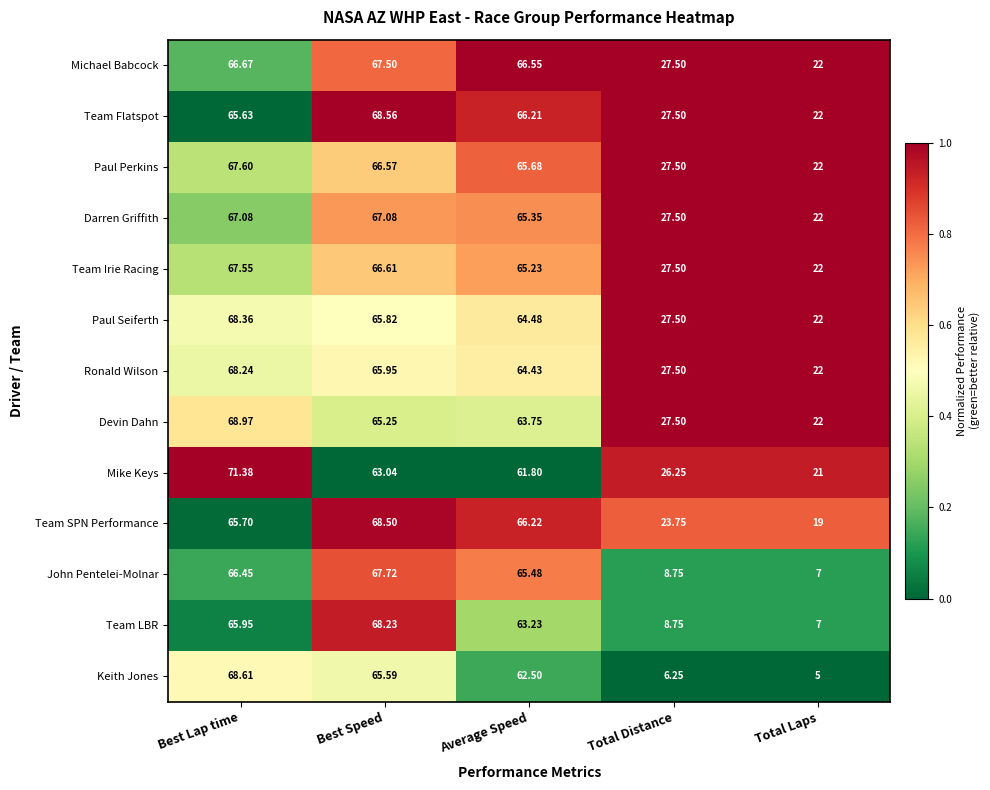

Is the value of Team Irie Racing at Total Laps greater than the value of Team SPN Performance at Total Distance?

No